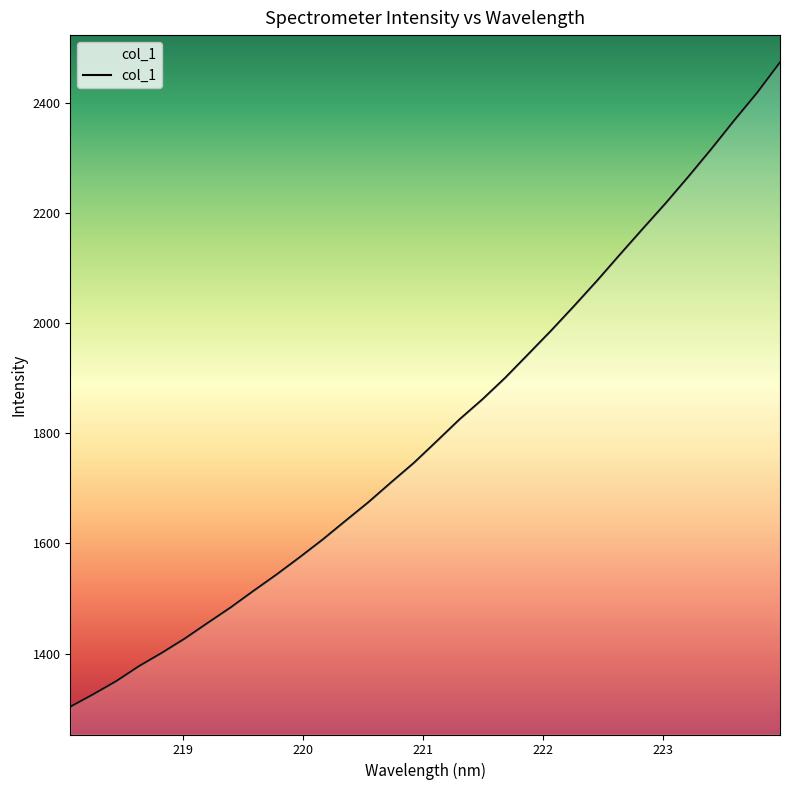

What is the minimum value shown in the chart?

1302.8